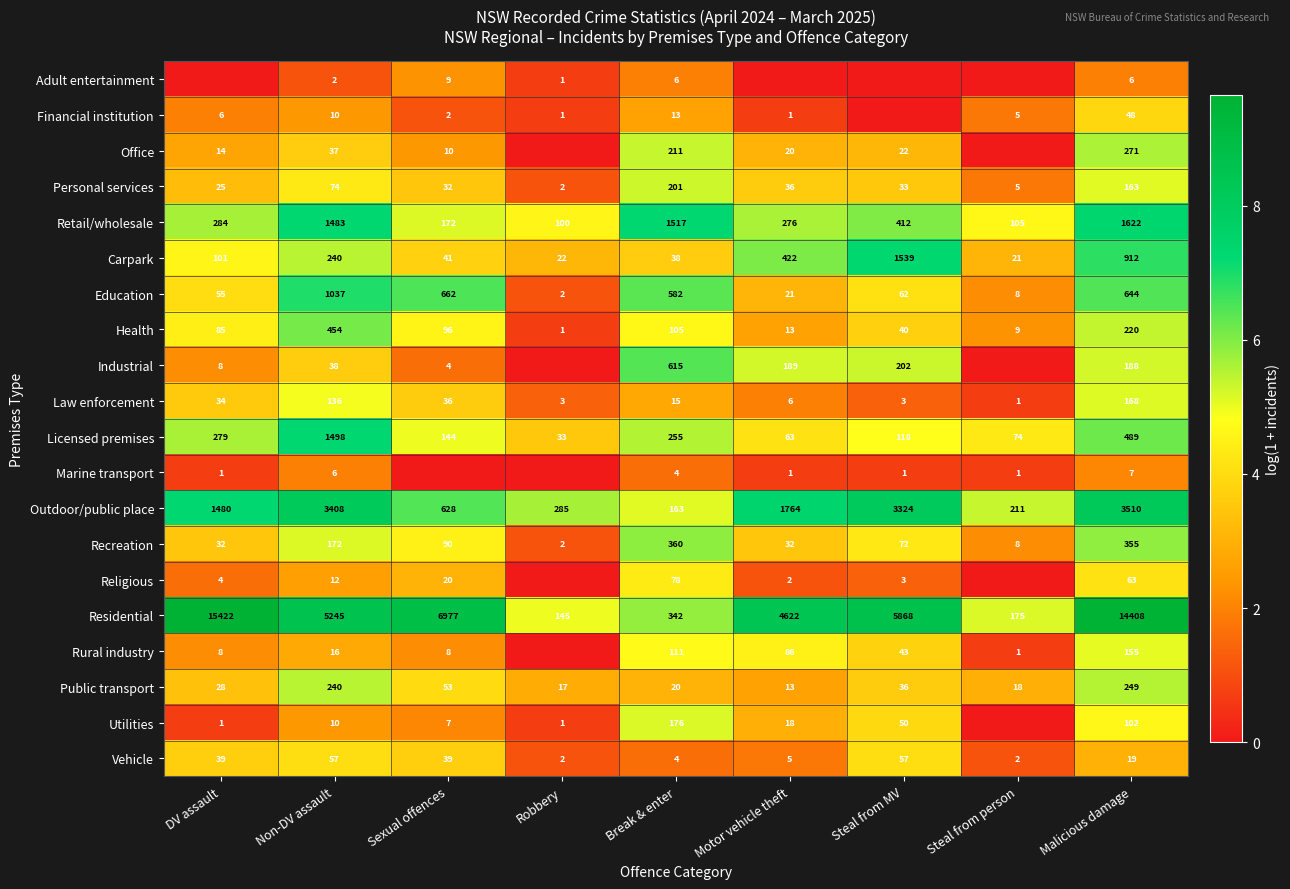

At how many categories does at least one series exceed 9?

2